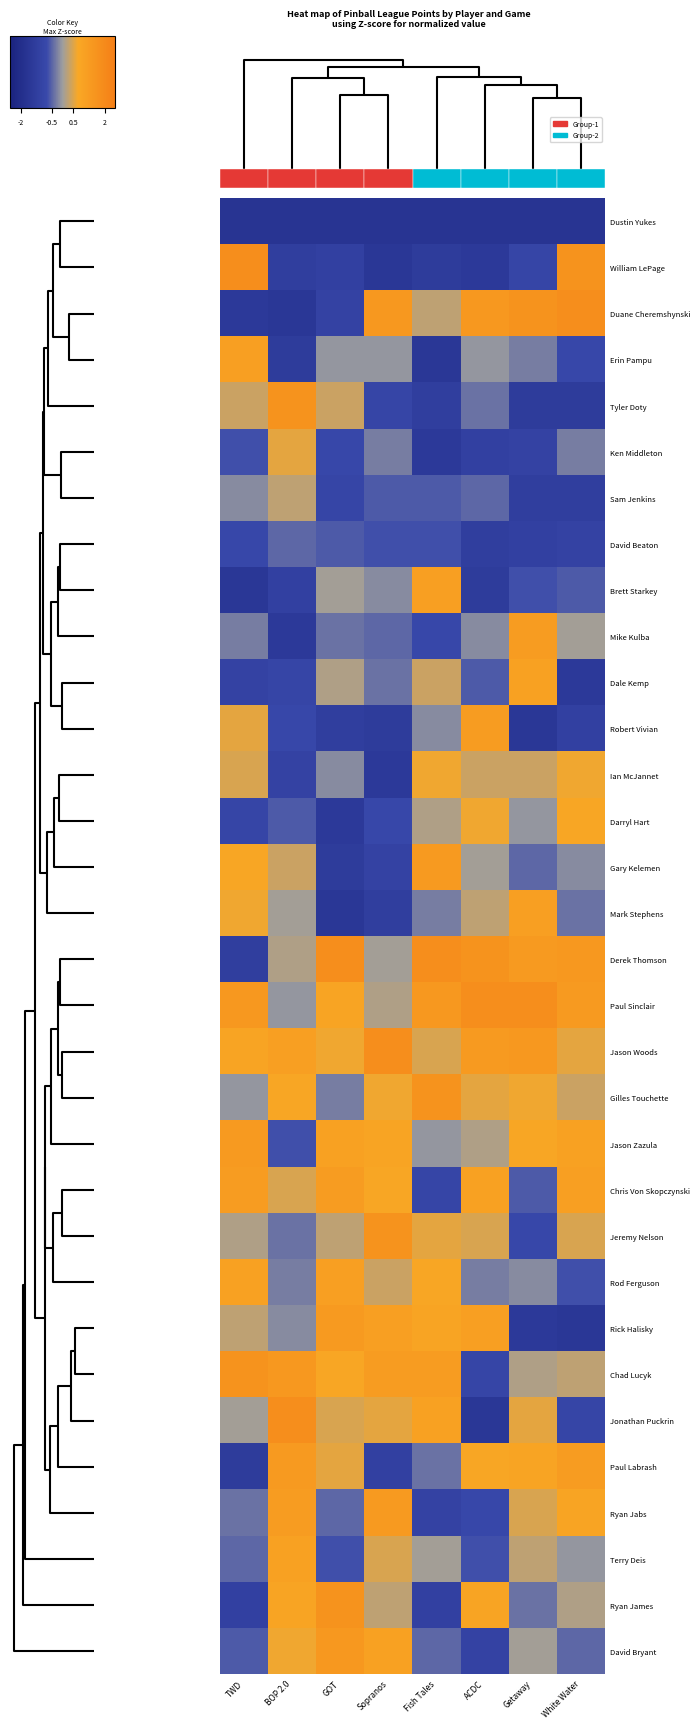

Is the value of Darryl Hart at TWD greater than the value of Chris Von Skopczynski at Getaway?

No